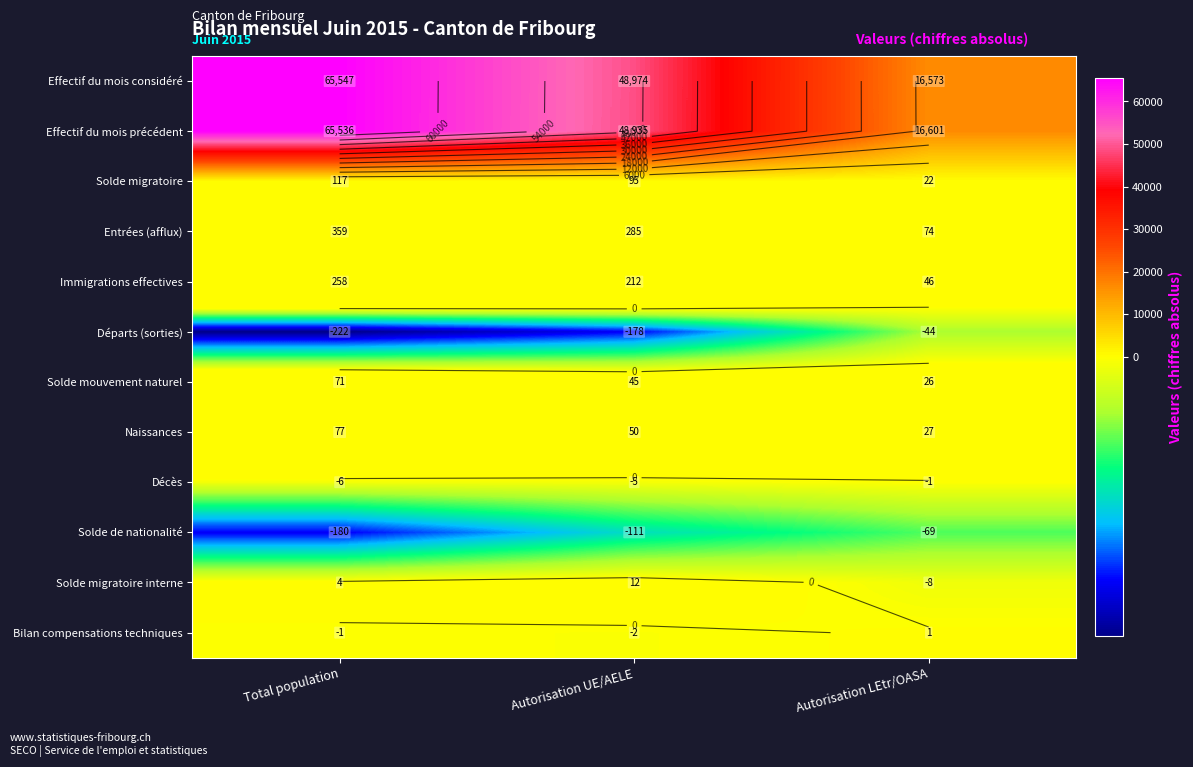

What is the difference between the Solde migratoire interne values at Total population and Autorisation LEtr/OASA?

12